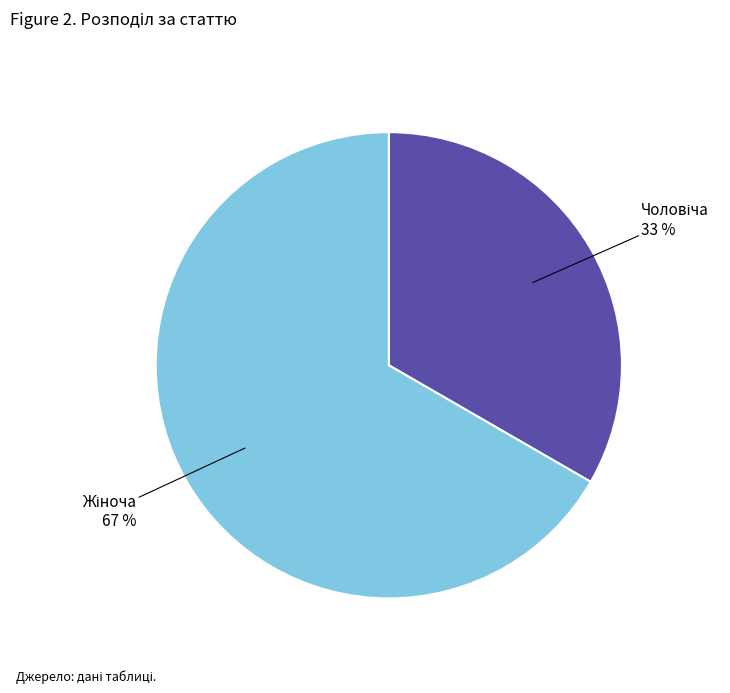

To the nearest percent, what is the average slice percentage?

50%